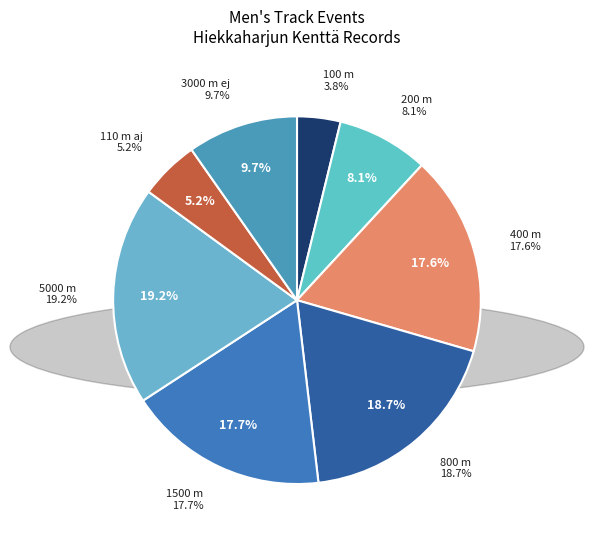

How many segments does this pie chart have?

8